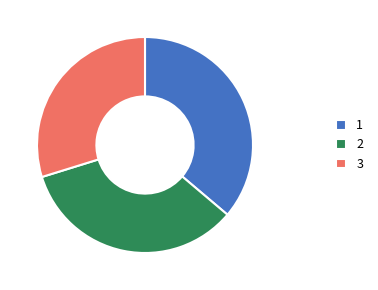

What is the ratio of the value at 2 to the value at 1?

0.9